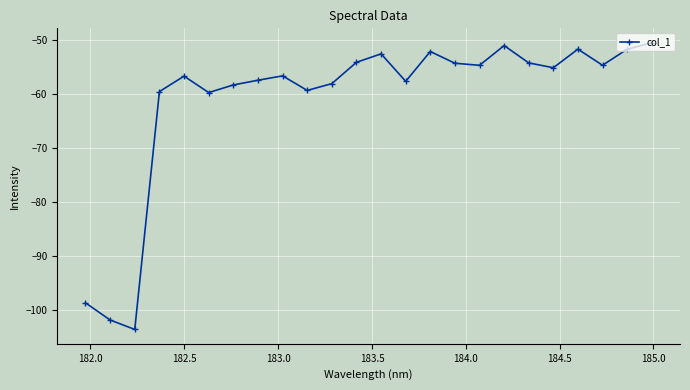

What is the value of the 17th point from the left?

-54.6